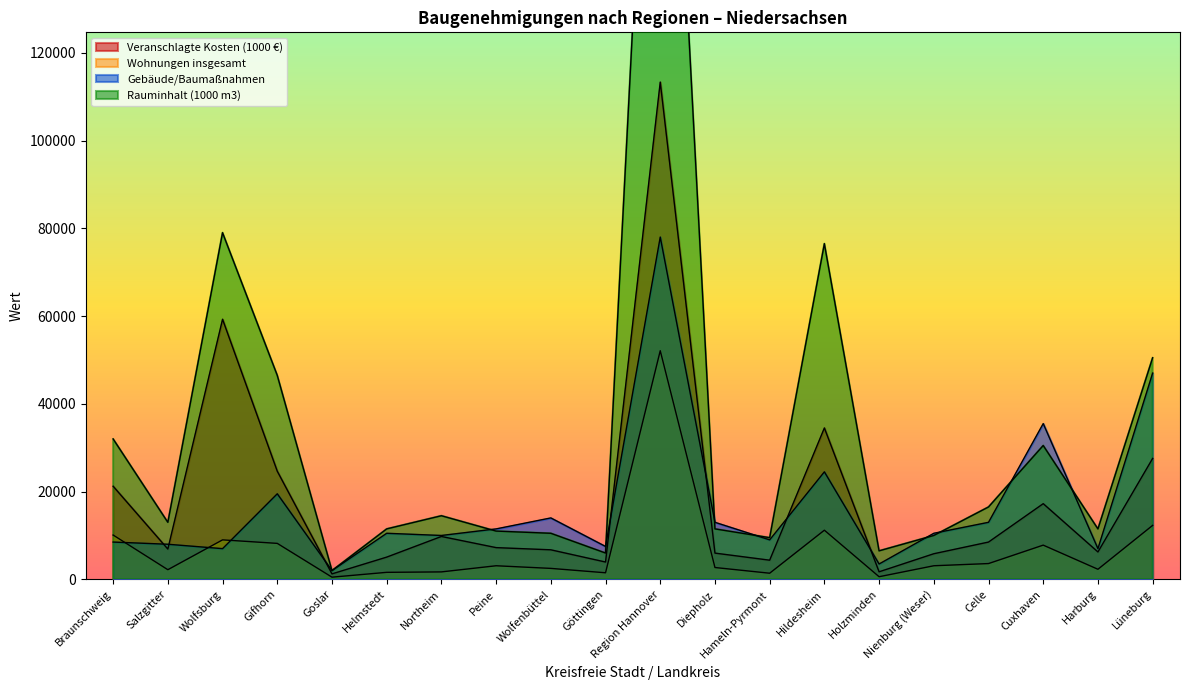

Reading right to left, what are all the values shown in this chart?

Veranschlagte Kosten (1000 €): Lüneburg=27556	Harburg=6243	Cuxhaven=17247	Celle=8498	Nienburg (Weser)=5838	Holzminden=1722	Hildesheim=34504	Hameln-Pyrmont=4368	Diepholz=5982	Region Hannover=113316	Göttingen=3947	Wolfenbüttel=6733	Peine=7232	Northeim=9772	Helmstedt=5068	Goslar=1249	Gifhorn=24650	Wolfsburg=59273	Salzgitter=6902	Braunschweig=21222
Wohnungen insgesamt: Lüneburg=12300	Harburg=2300	Cuxhaven=7800	Celle=3600	Nienburg (Weser)=3100	Holzminden=600	Hildesheim=11200	Hameln-Pyrmont=1400	Diepholz=2700	Region Hannover=52100	Göttingen=1500	Wolfenbüttel=2500	Peine=3100	Northeim=1700	Helmstedt=1600	Goslar=500	Gifhorn=8200	Wolfsburg=9000	Salzgitter=2200	Braunschweig=10100
Gebäude/Baumaßnahmen: Lüneburg=47000	Harburg=7000	Cuxhaven=35500	Celle=13000	Nienburg (Weser)=10500	Holzminden=3500	Hildesheim=24500	Hameln-Pyrmont=9000	Diepholz=13000	Region Hannover=78000	Göttingen=7500	Wolfenbüttel=14000	Peine=11500	Northeim=10000	Helmstedt=10500	Goslar=2000	Gifhorn=19500	Wolfsburg=7000	Salzgitter=8000	Braunschweig=8500
Rauminhalt (1000 m3): Lüneburg=50500	Harburg=11500	Cuxhaven=30500	Celle=16500	Nienburg (Weser)=10000	Holzminden=6500	Hildesheim=76500	Hameln-Pyrmont=9500	Diepholz=11500	Region Hannover=248000	Göttingen=6000	Wolfenbüttel=10500	Peine=11000	Northeim=14500	Helmstedt=11500	Goslar=2000	Gifhorn=46500	Wolfsburg=79000	Salzgitter=13000	Braunschweig=32000